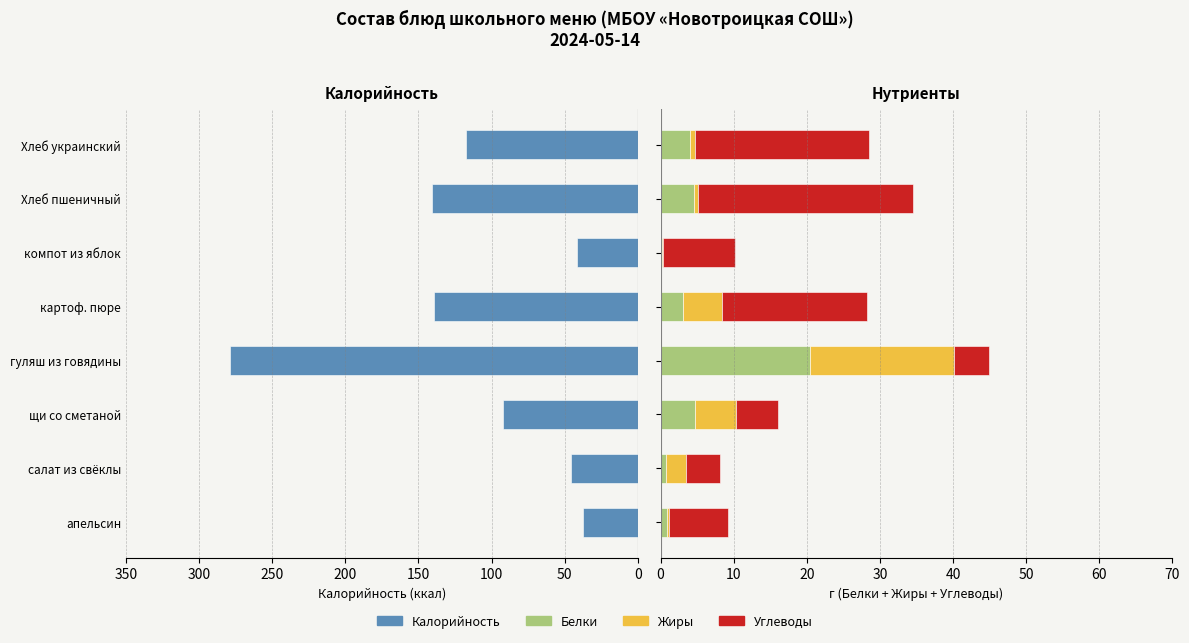

How many data points in Белки are above 4?

3